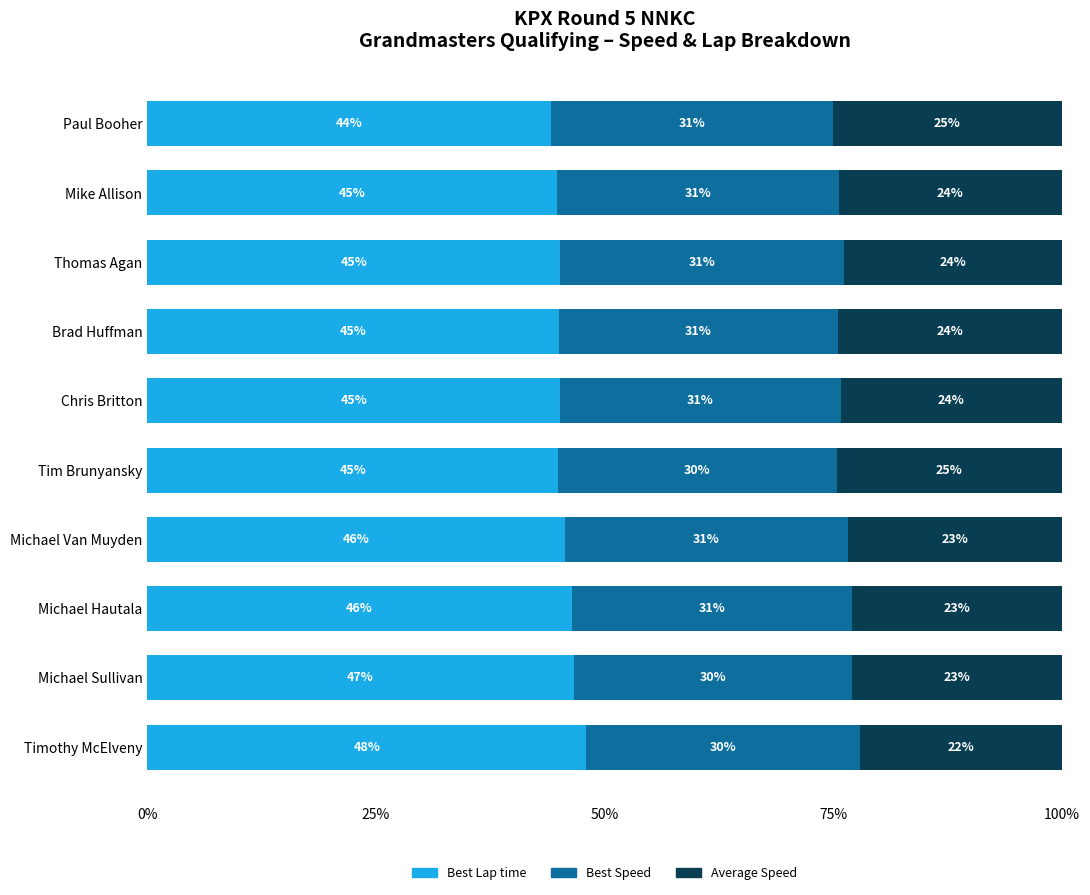

What is the minimum value for Best Lap time?

44.2